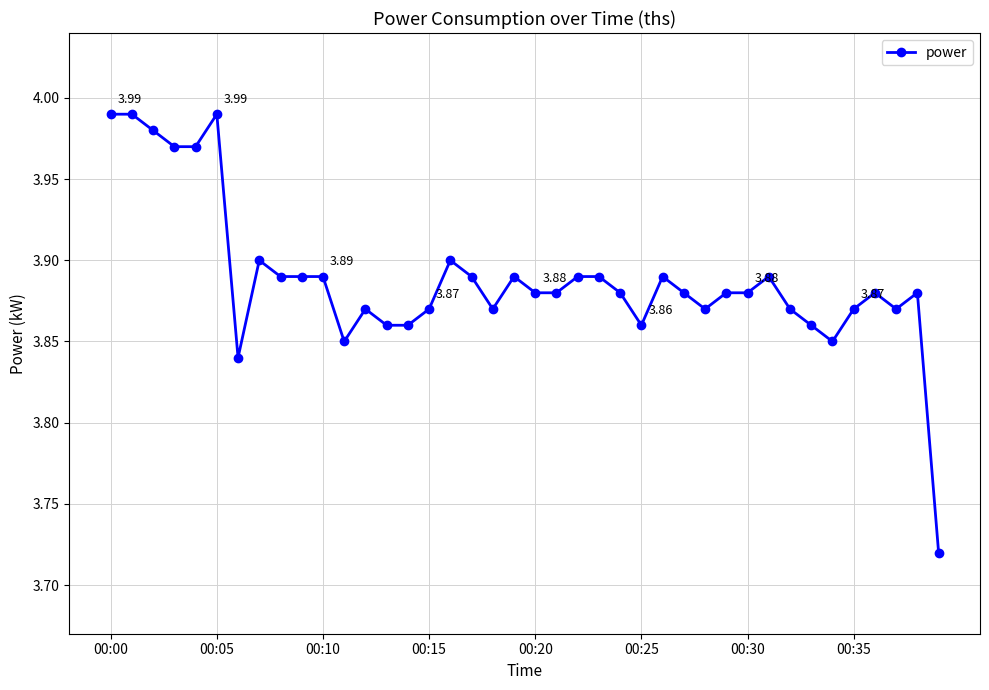

What is the sum of all values?

155.5